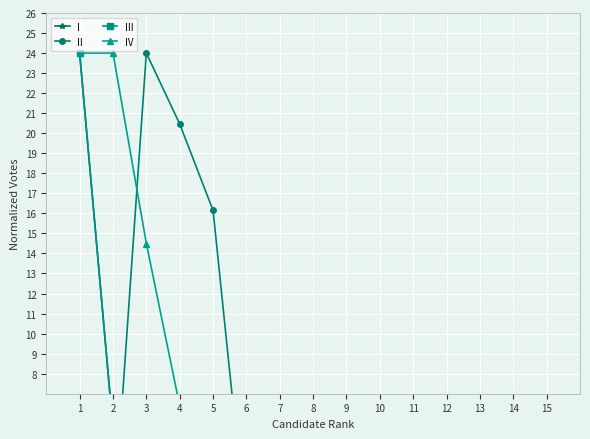

The value of III at 5 is 3.7. True or false?

True